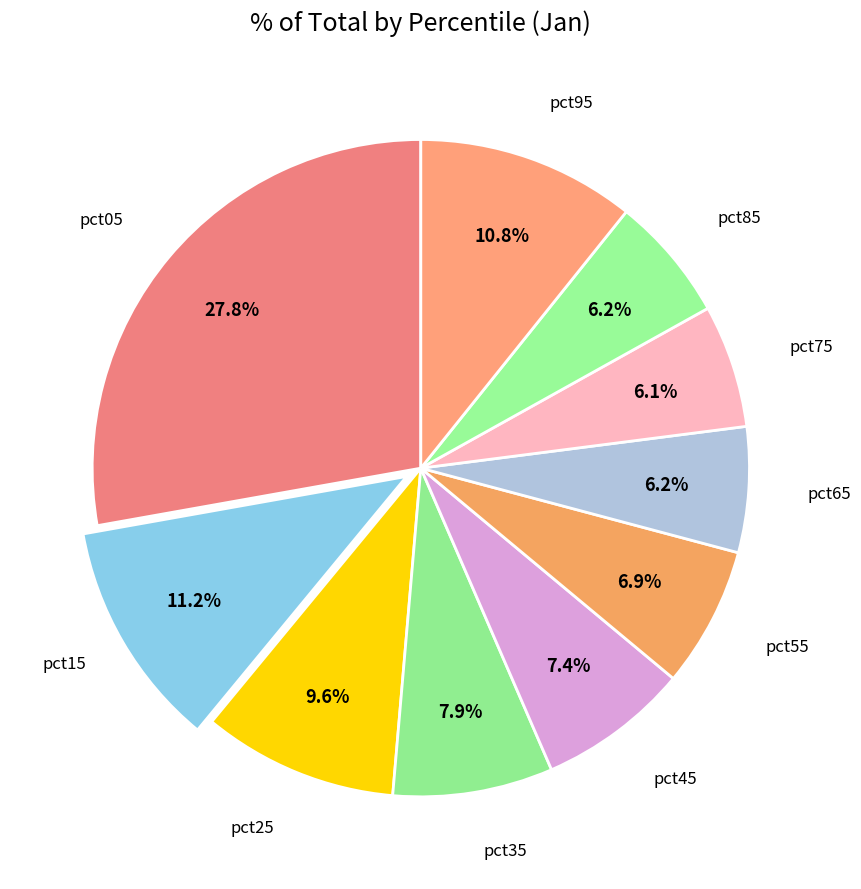

How many slices are in this pie chart?

10